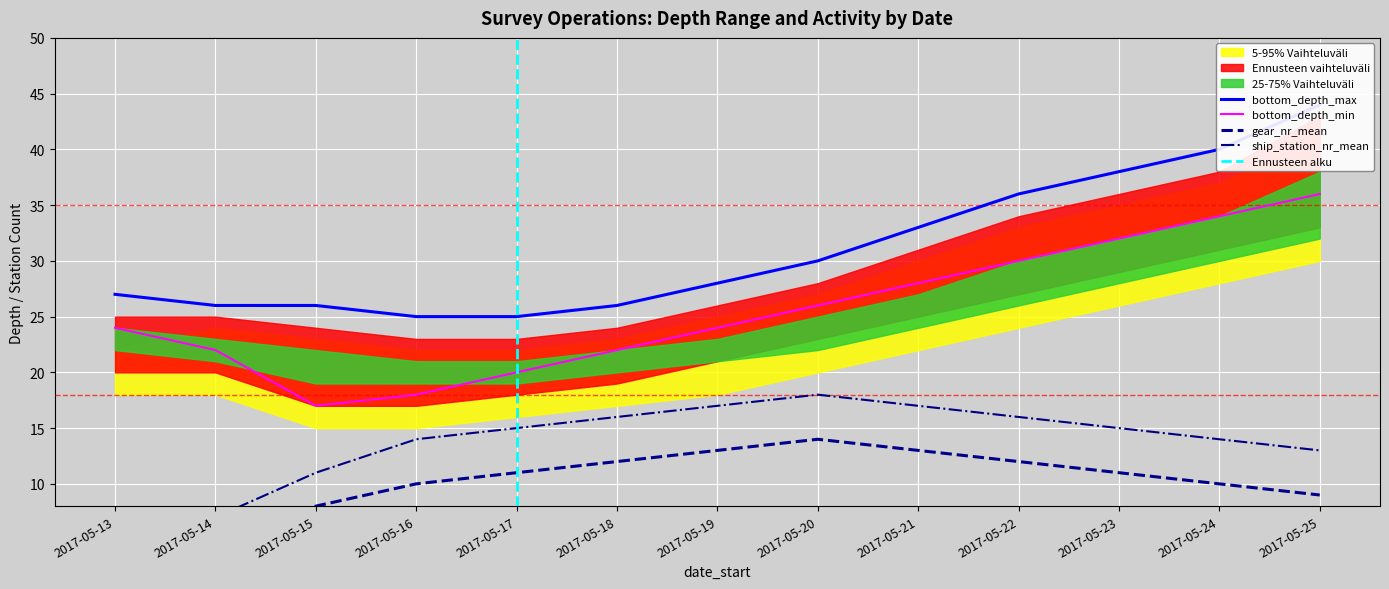

How many lines are shown in the chart?

4